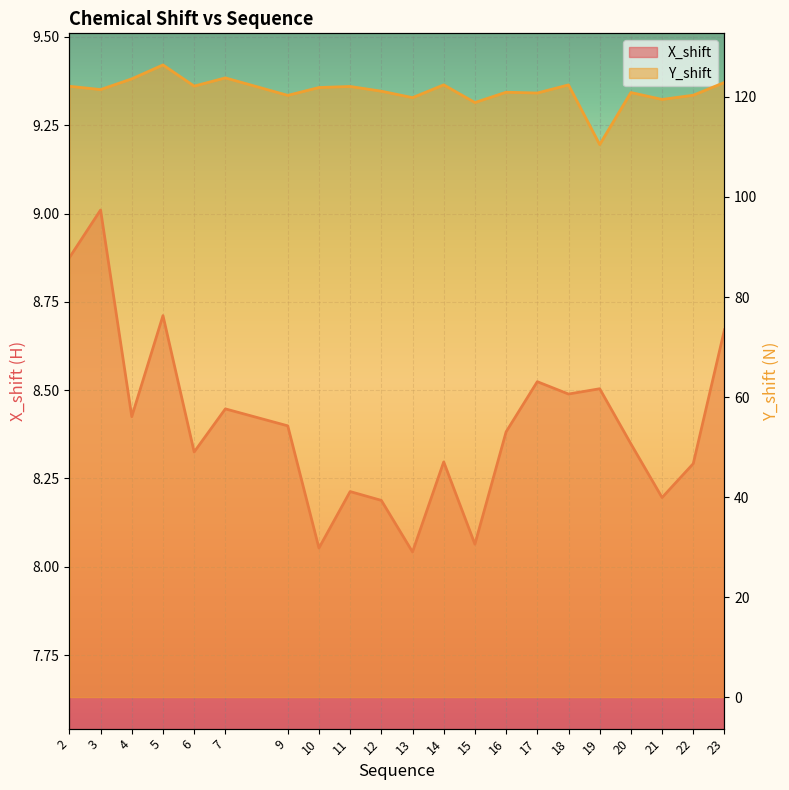

Which series changed the most between 2 and 14?

X_shift